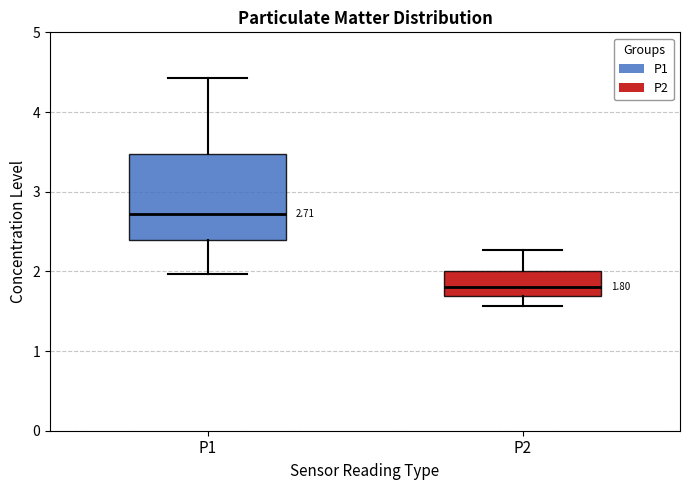

Which box has the lowest median line?

P2